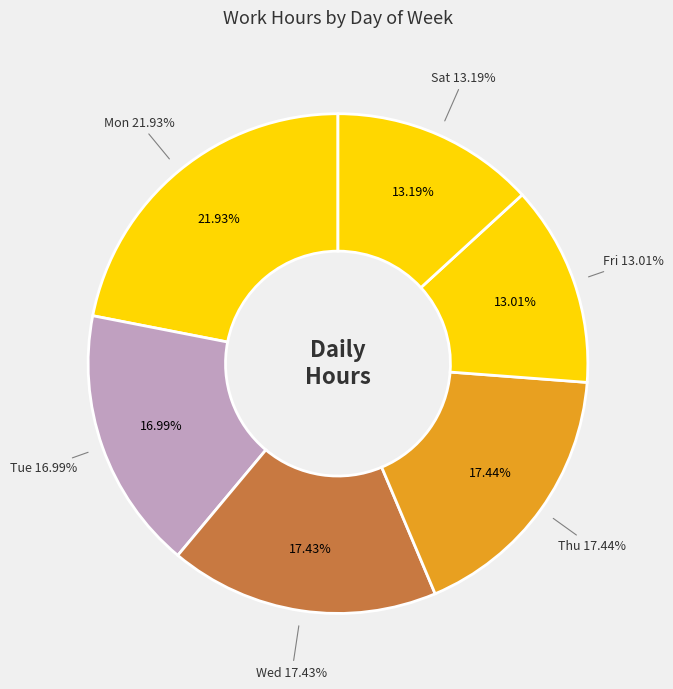

Count the number of slices in the pie.

6